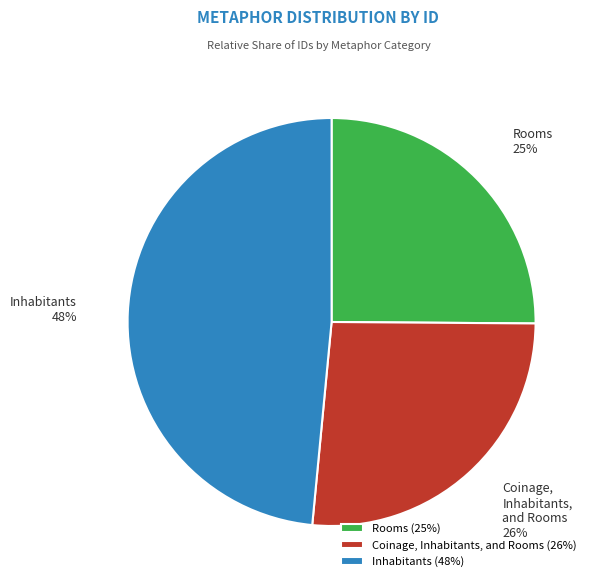

Which has a higher value, Inhabitants or Coinage, Inhabitants, and Rooms?

Inhabitants